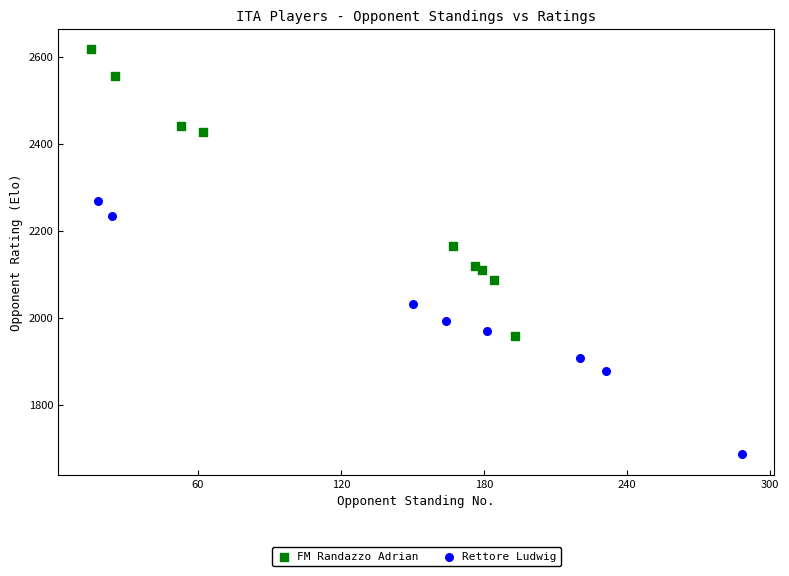

Which series has the largest Y range (max minus min)?

FM Randazzo Adrian